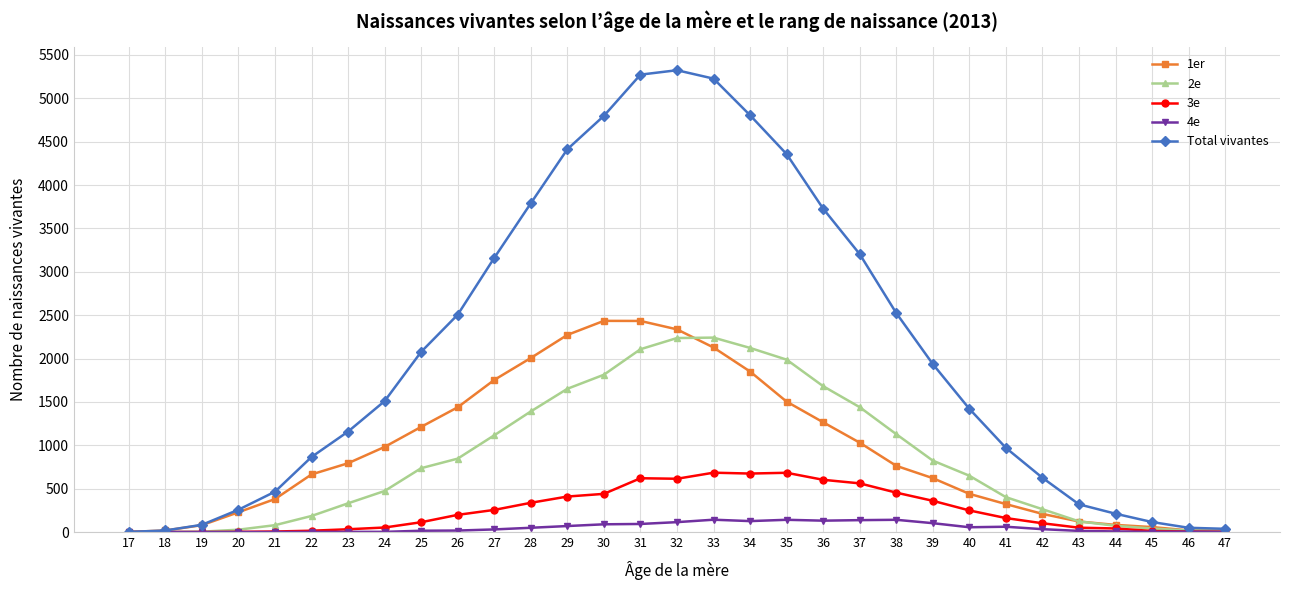

Which series has the widest spread of values?

Total vivantes